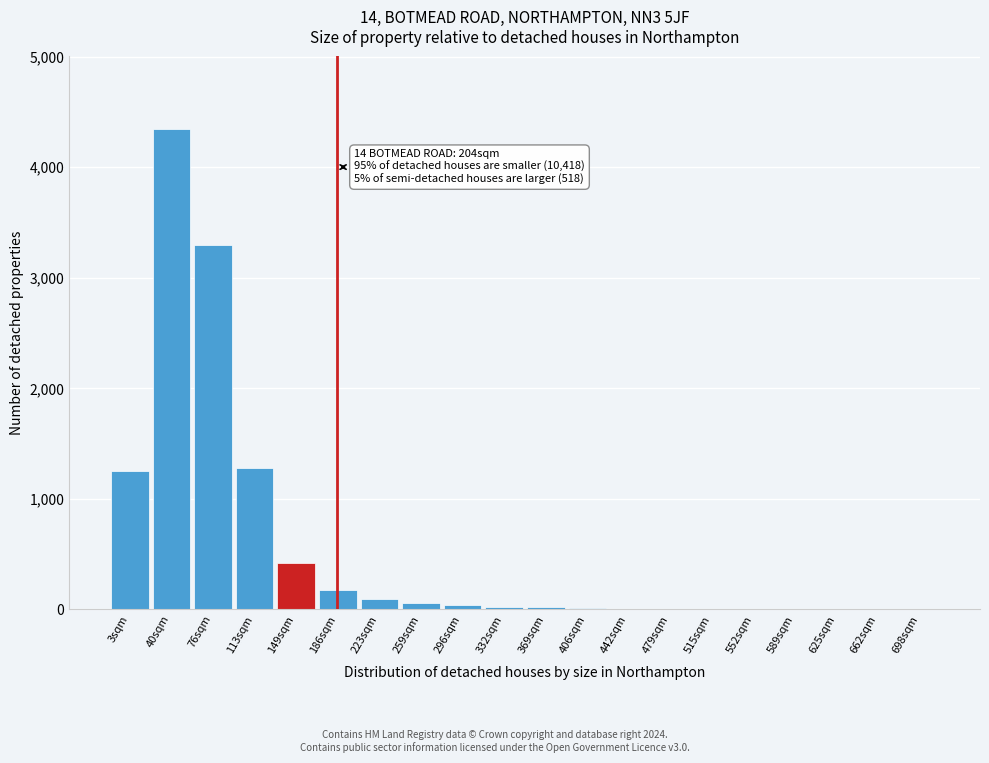

What is the sum of all values?

11058